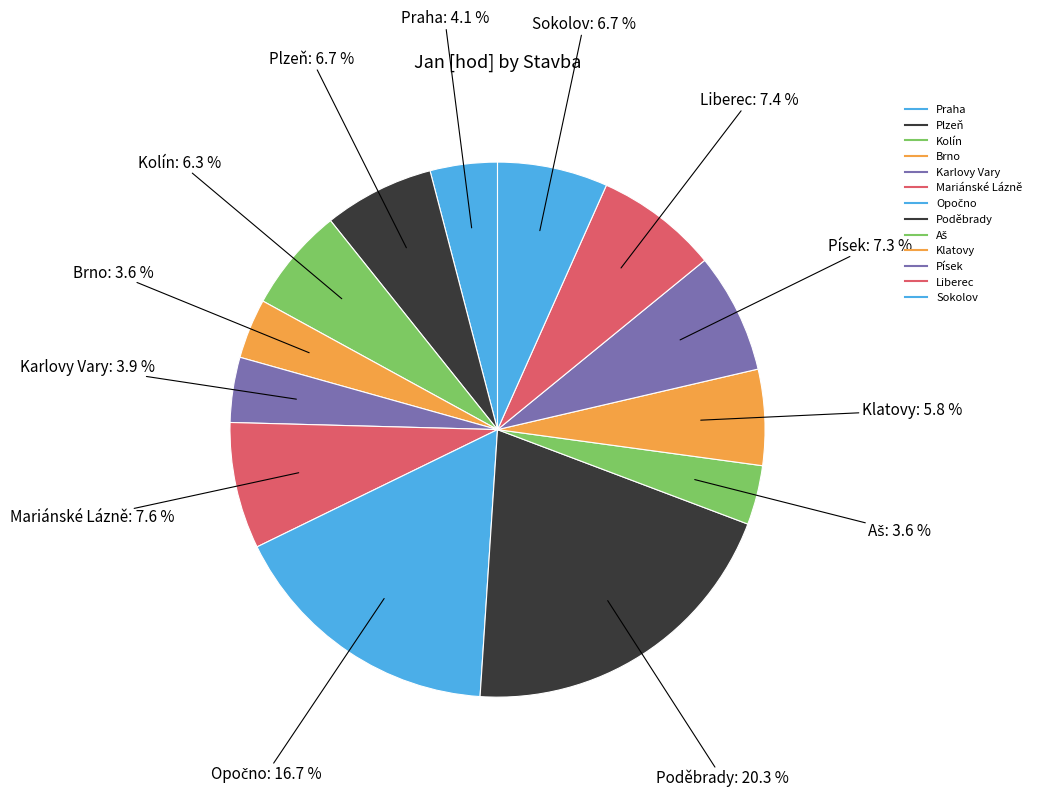

How many segments does this pie chart have?

13